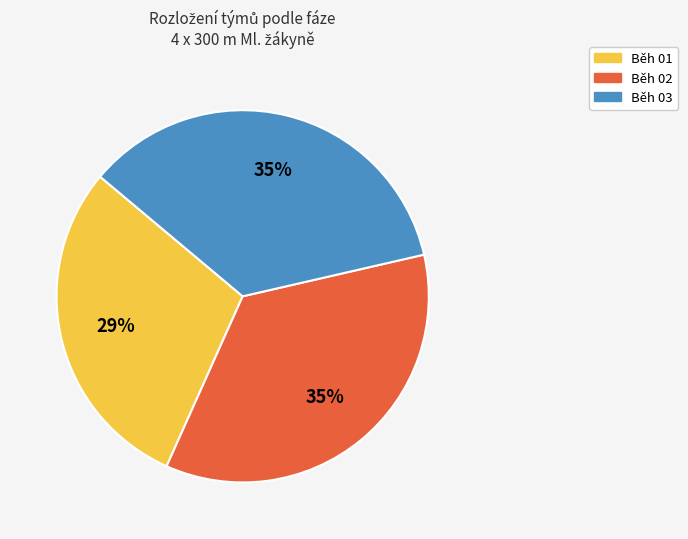

Do Běh 02 and Běh 03 together represent more than half of the pie?

Yes